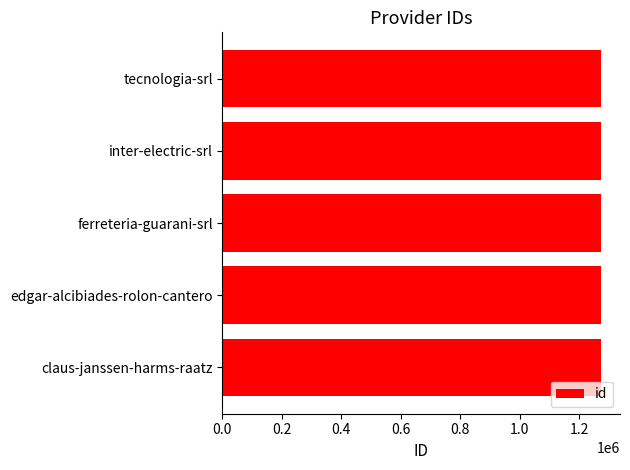

Count the number of categories in the chart.

5